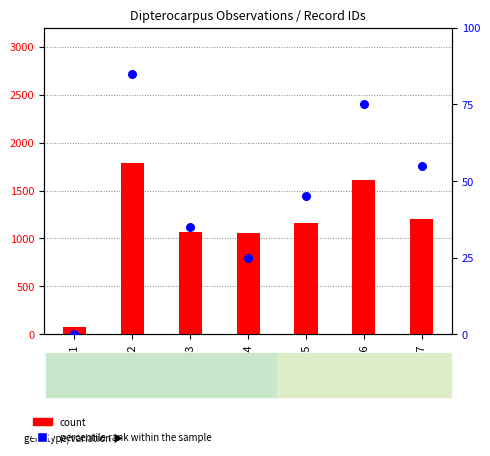

Which series reaches the maximum Y coordinate?

count